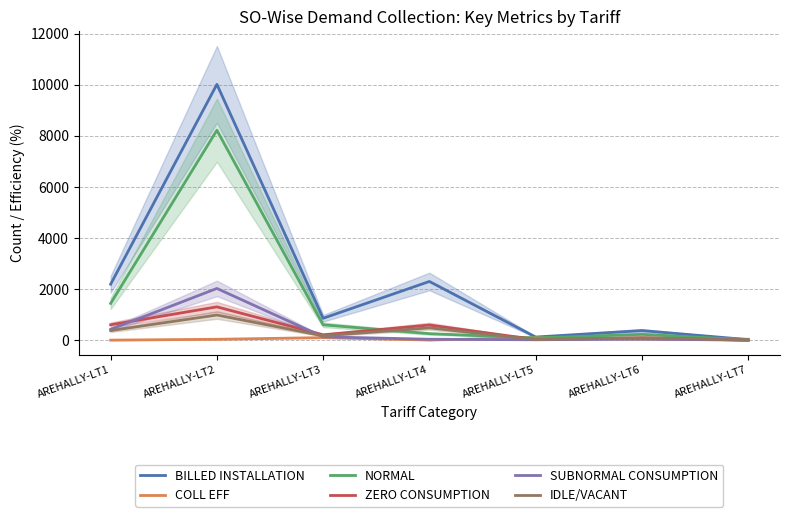

The SUBNORMAL CONSUMPTION series shows 2028.0 at AREHALLY-LT2. True or false?

True